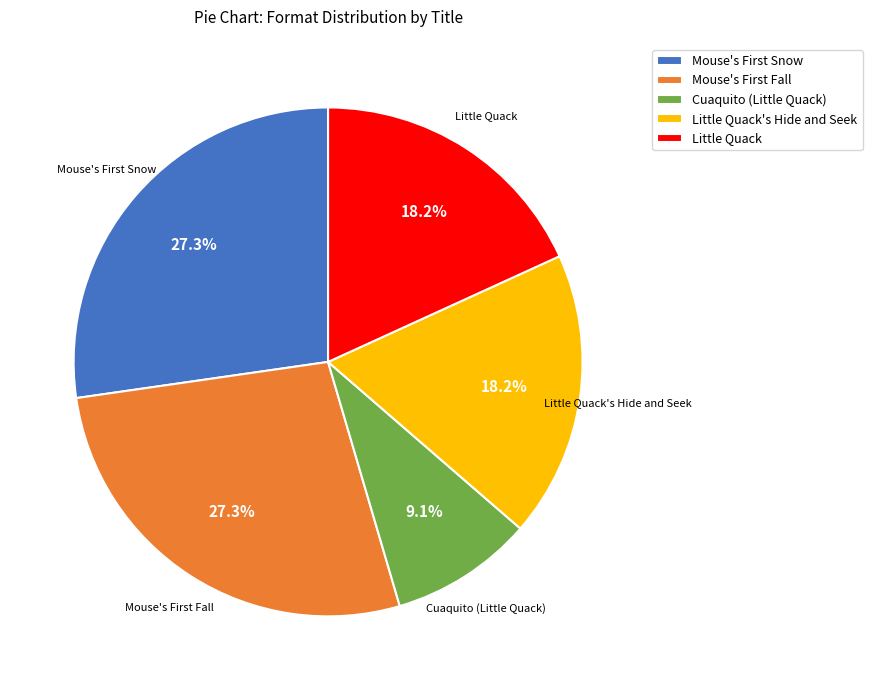

How many segments does this pie chart have?

5